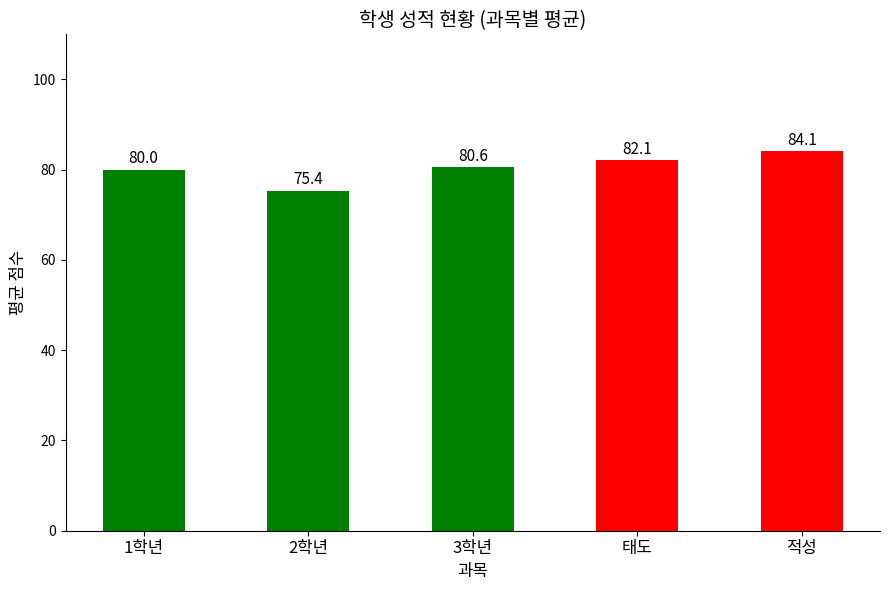

Reading right to left, transcribe all the data shown in this chart.

84.1	82.1	80.6	75.4	80.0